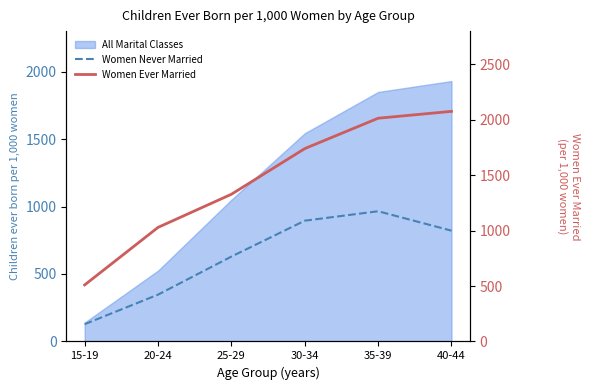

Where is the first local maximum for Women Never Married?

35-39